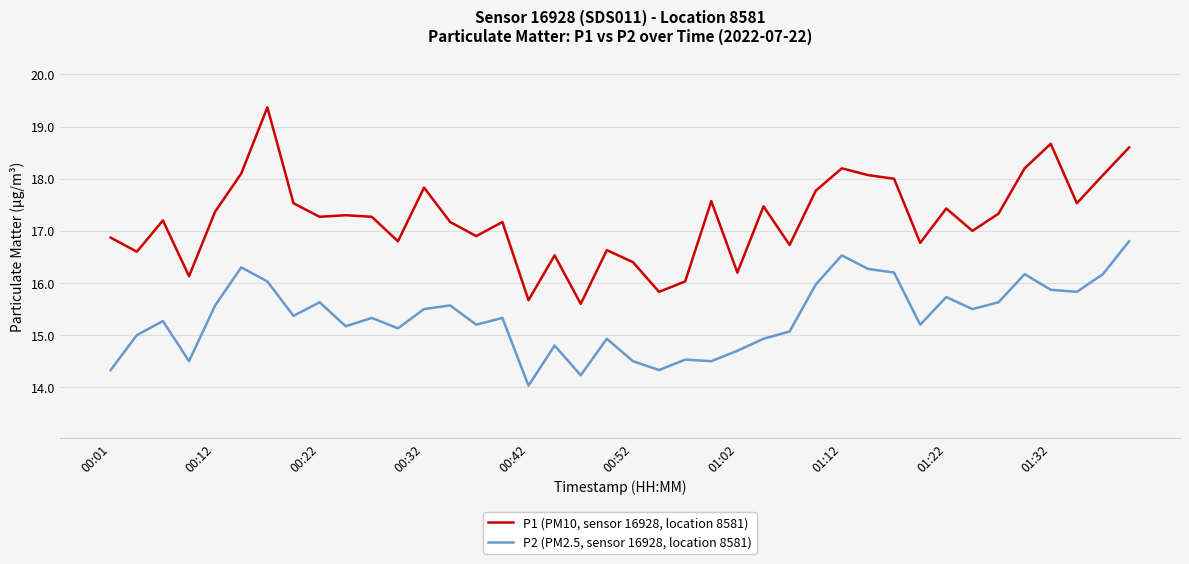

True or false: P1 (PM10, sensor 16928, location 8581) and P2 (PM2.5, sensor 16928, location 8581) cross at least once.

False